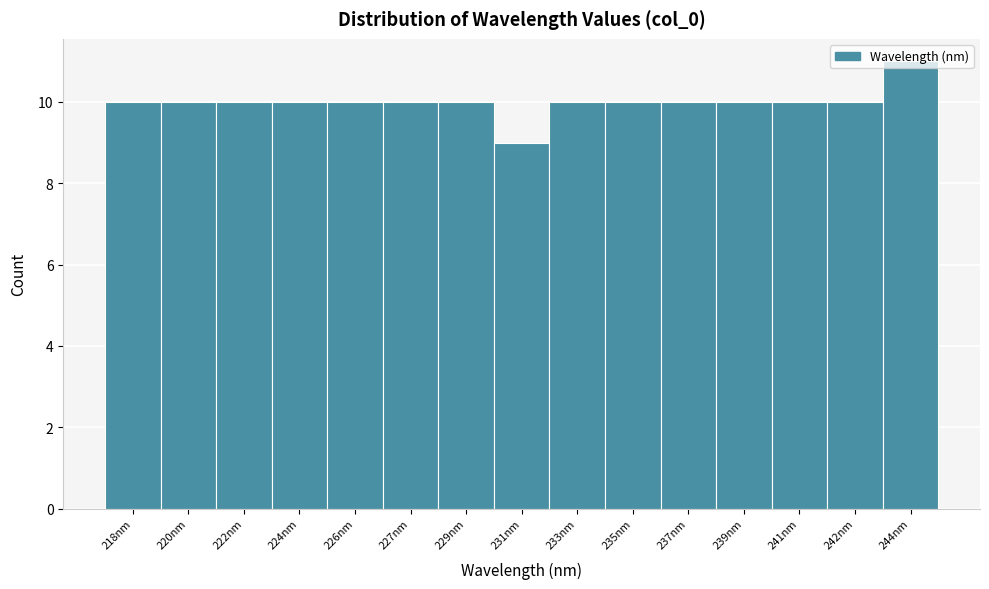

The chart shows a value of 10 at 226nm. True or false?

True